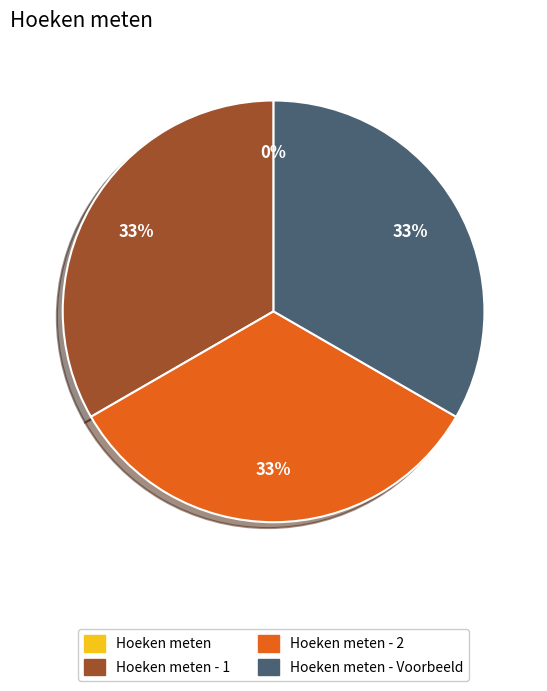

Is there a majority slice in this chart?

No